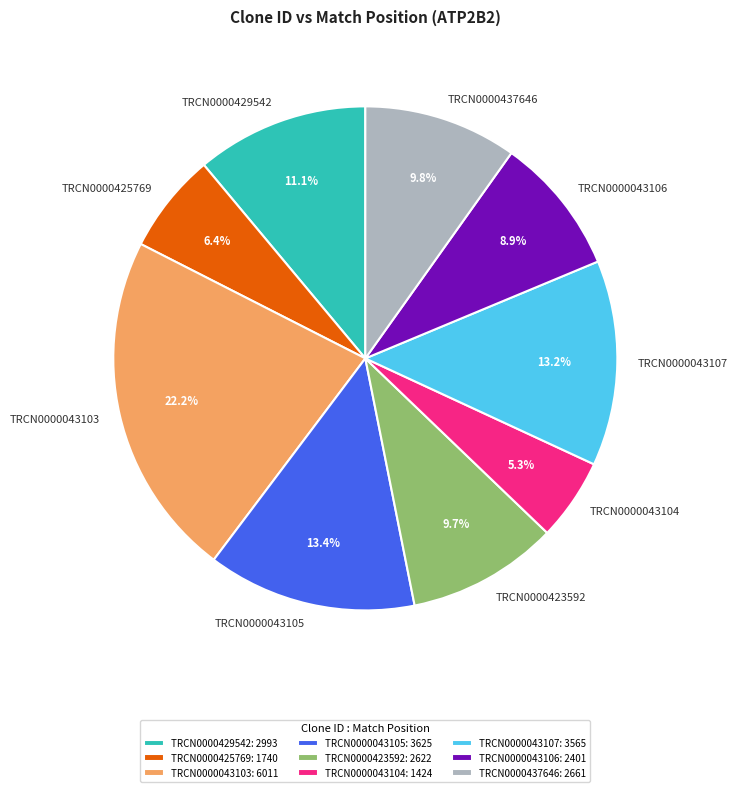

How many segments does this pie chart have?

9